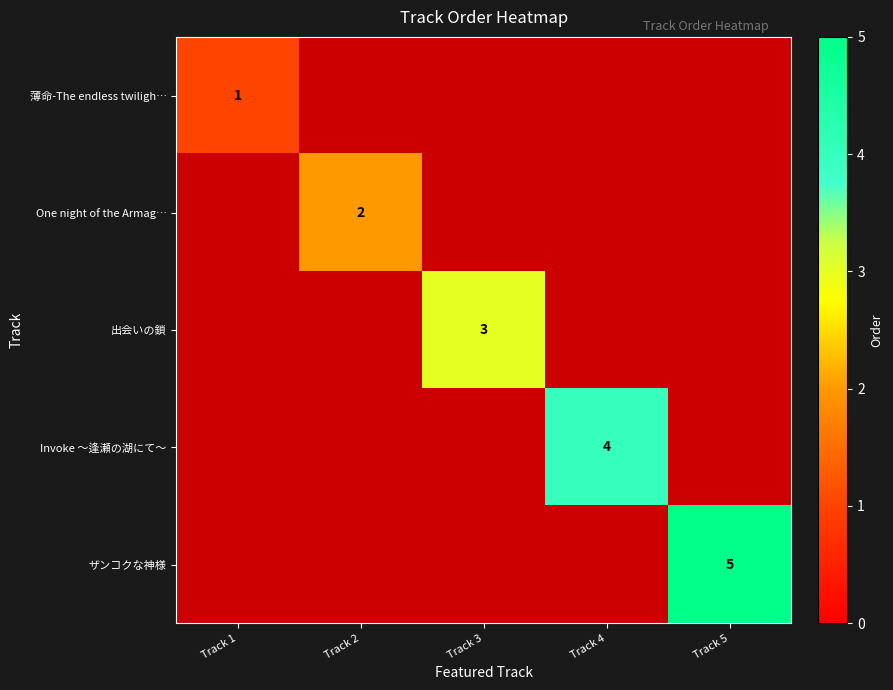

Is it true that ザンコクな神様 equals 5 at Track 5?

True